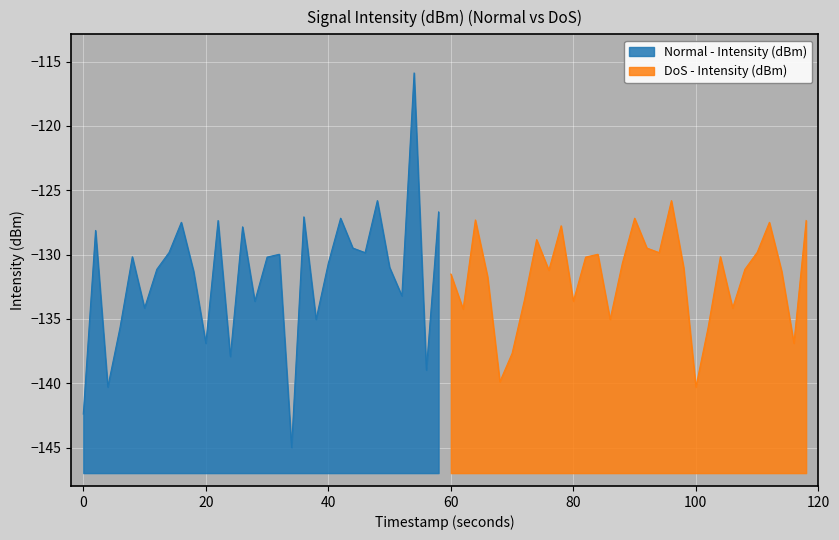

True or false: DoS - Intensity (dBm) and Normal - Intensity (dBm) cross at least once.

True